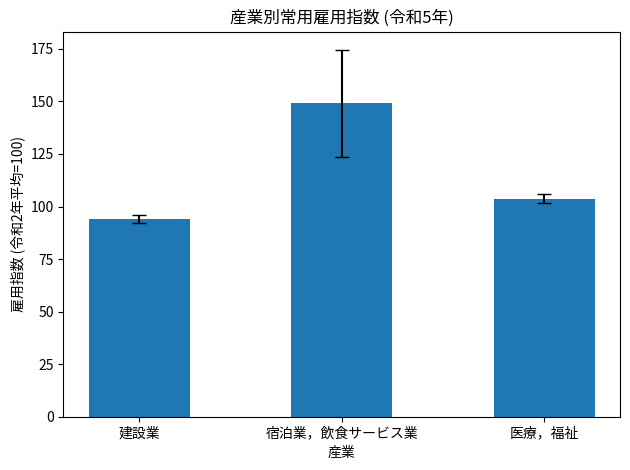

Reading left to right, list all the values displayed in this chart.

建設業=94.0	宿泊業，飲食サービス業=149.1	医療，福祉=103.8